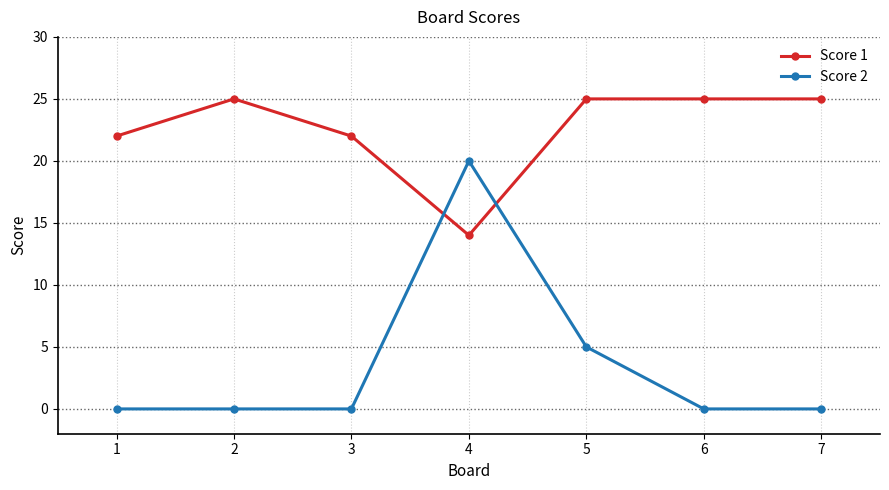

Reading left to right, transcribe all the data shown in this chart.

Score 1: 22	25	22	14	25	25	25
Score 2: 0	0	0	20	5	0	0